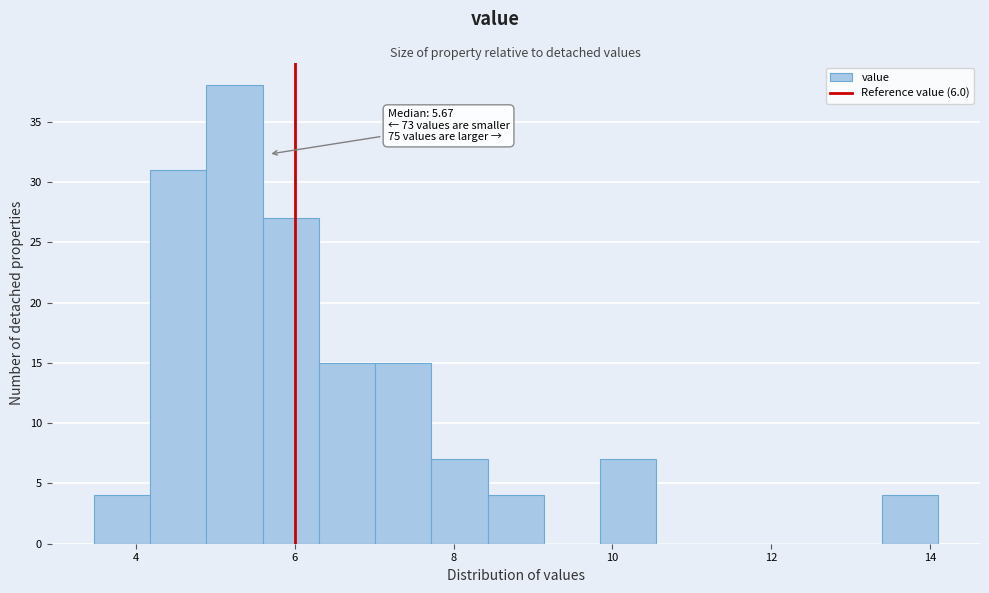

Around what value on the x-axis is the tallest bar? Give the approximate position of its centre, as read against the axis.

5.2